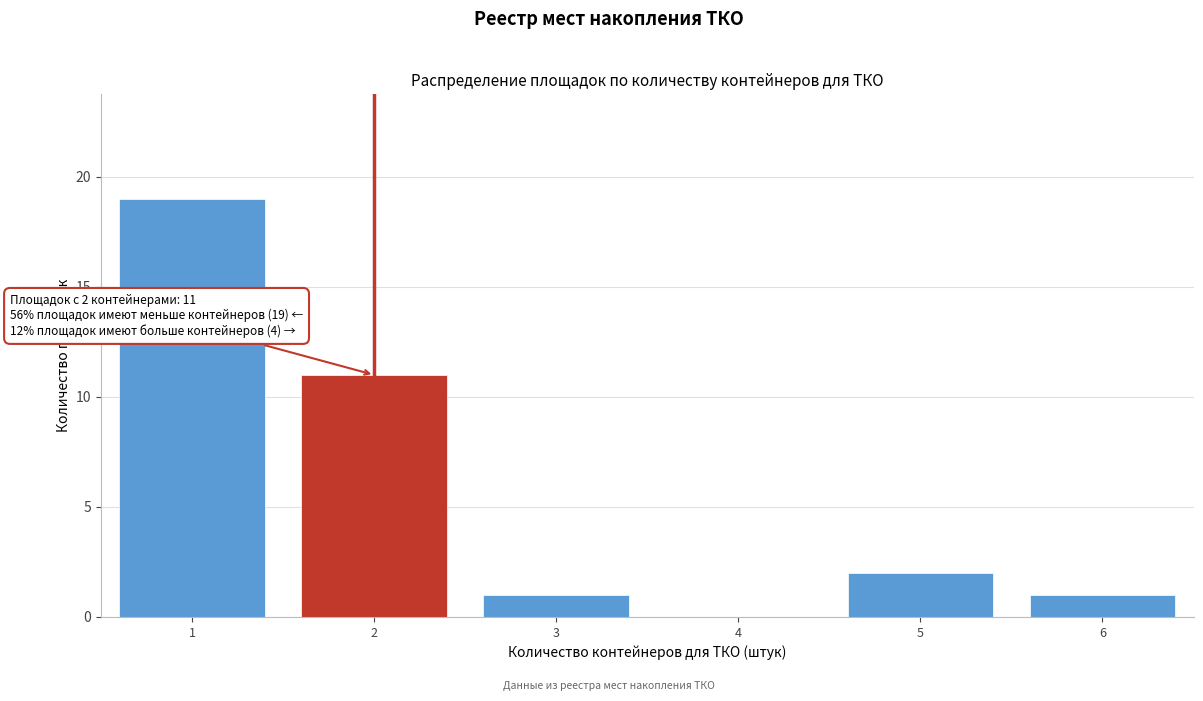

Reading right to left, list all the values displayed in this chart.

6=1	5=2	4=0	3=1	2=11	1=19